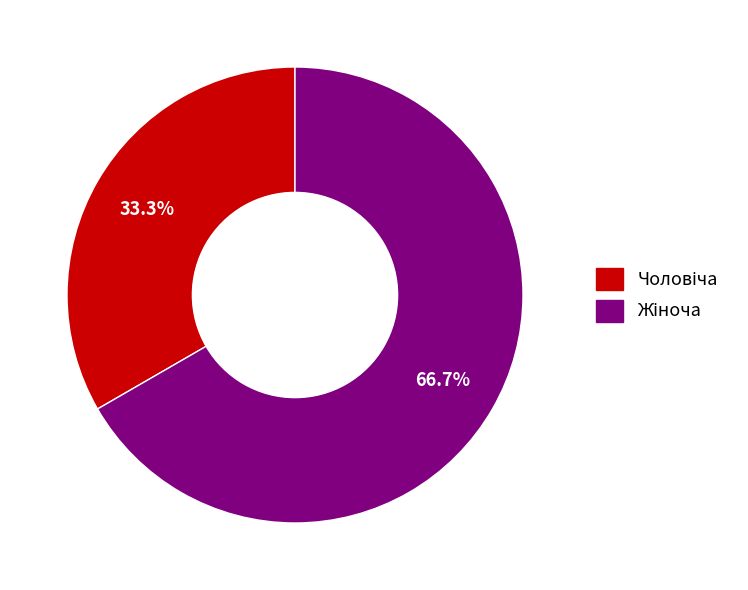

Does any single category account for the majority?

Yes